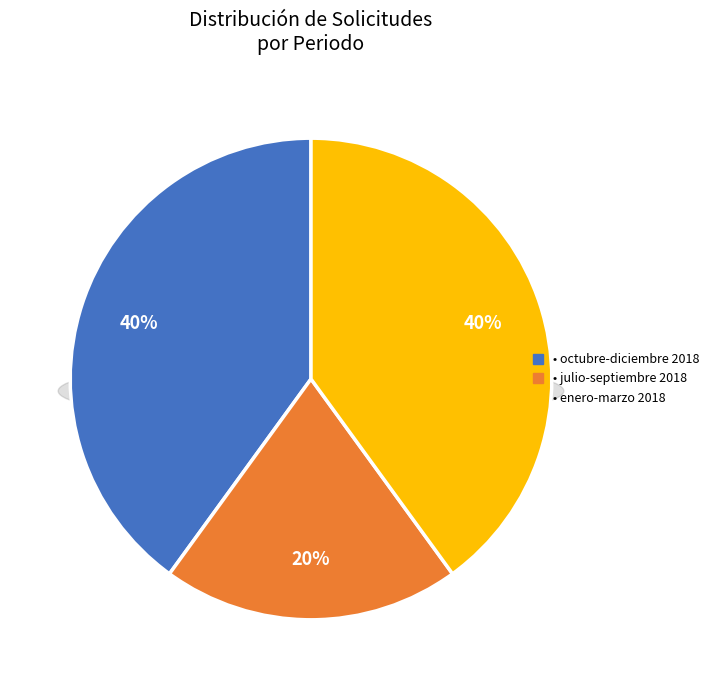

Which slice is the largest?

octubre-diciembre 2018